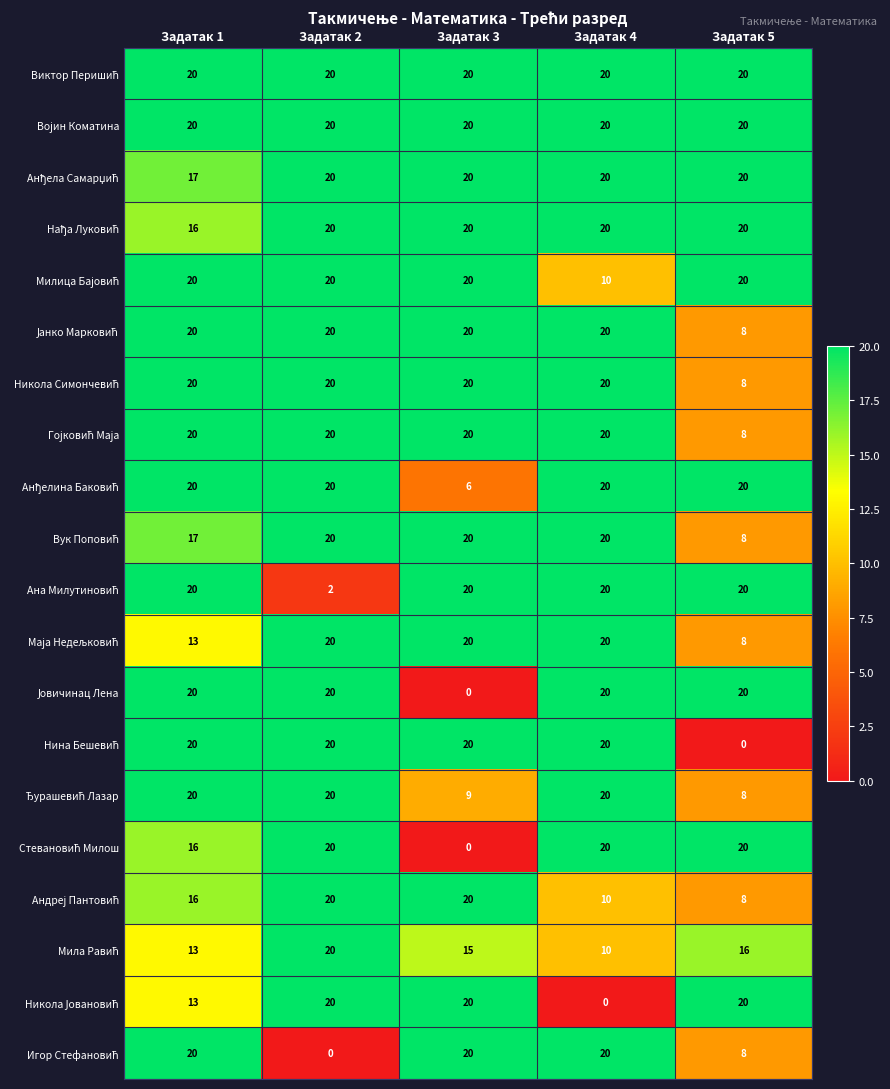

What is the spread (max minus min) of values at Задатак 5?

20